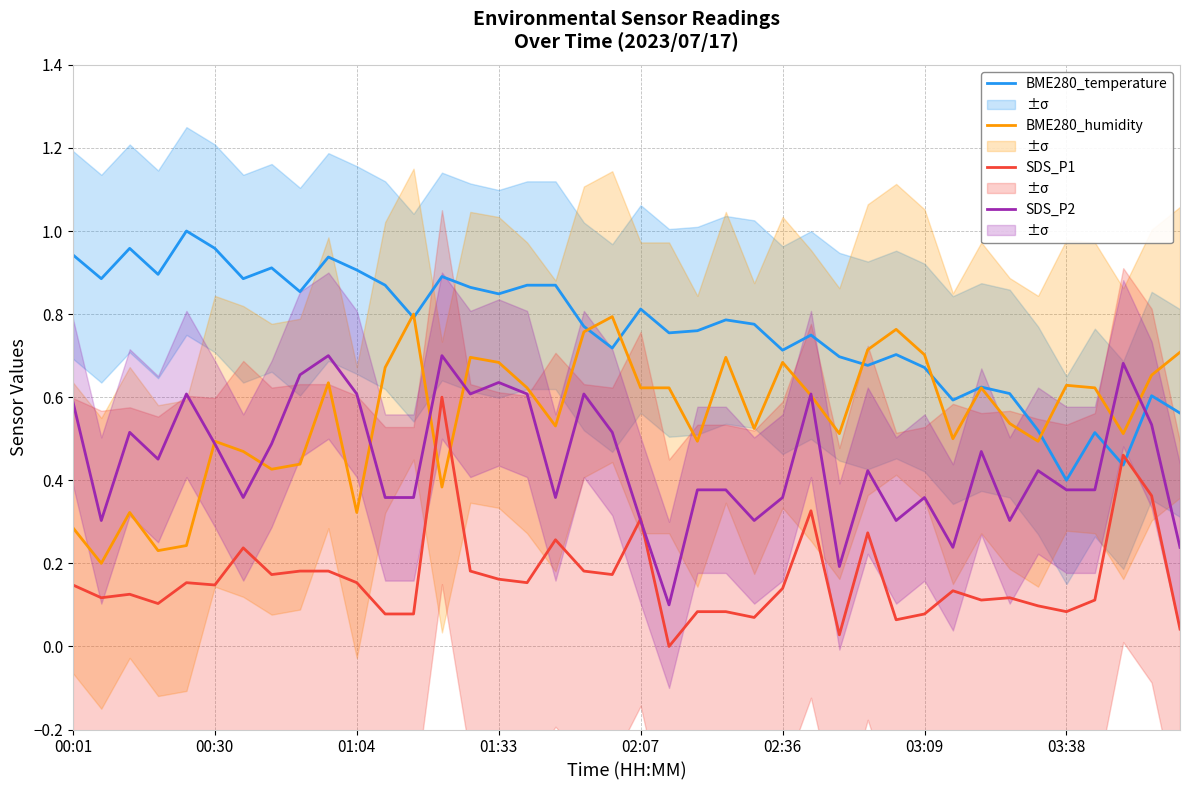

How many data points does each series have?

40